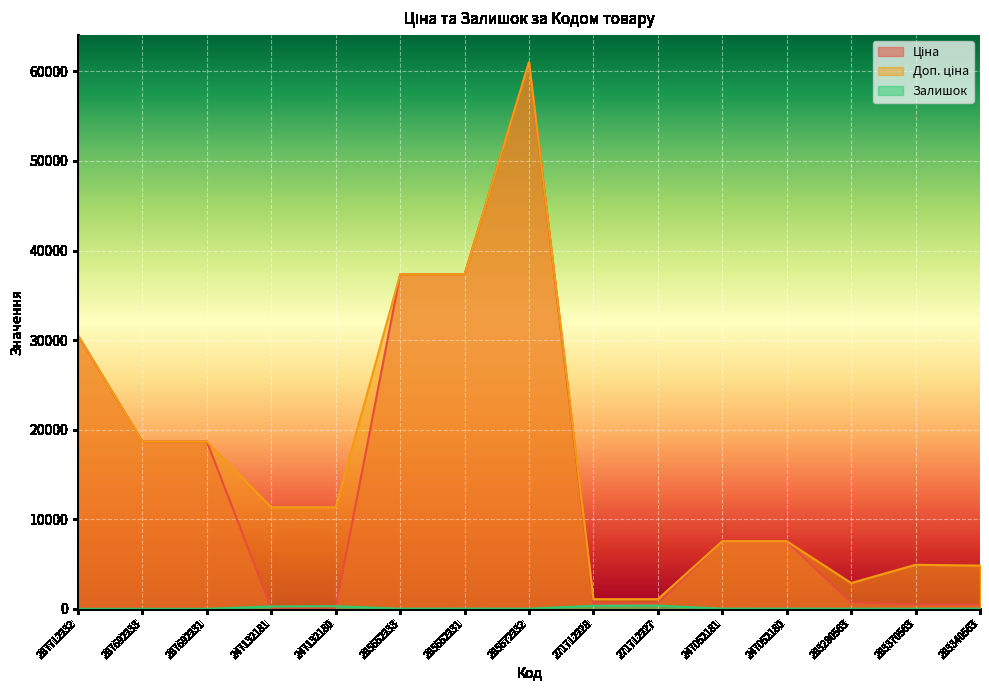

How many interior local peaks does the Доп. ціна series have?

2